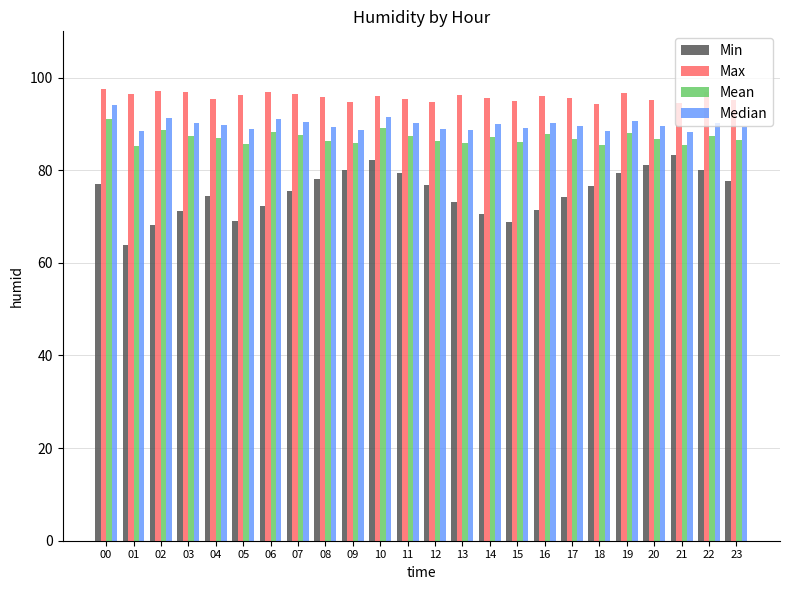

What value does the Mean series have at 11?

87.5